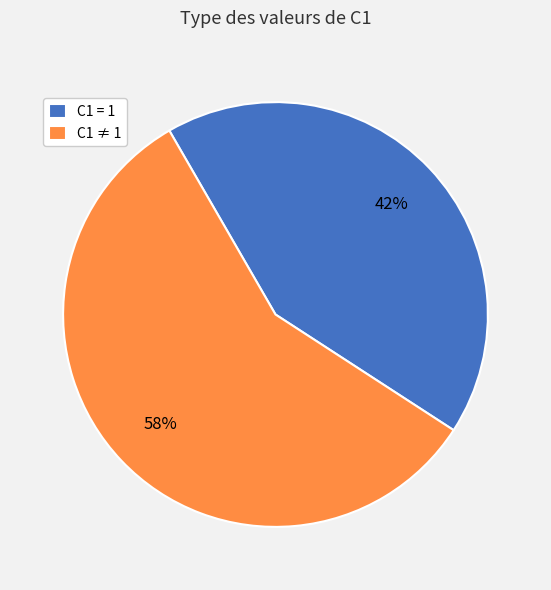

Between C1 ≠ 1 and C1 = 1, which is larger?

C1 ≠ 1